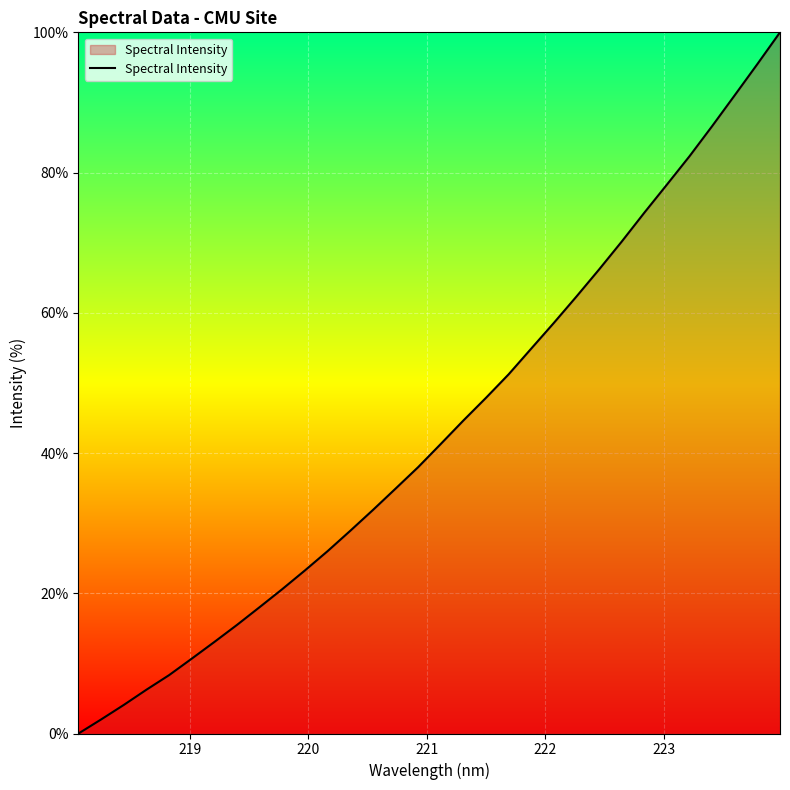

What is the greatest value displayed?

100.0